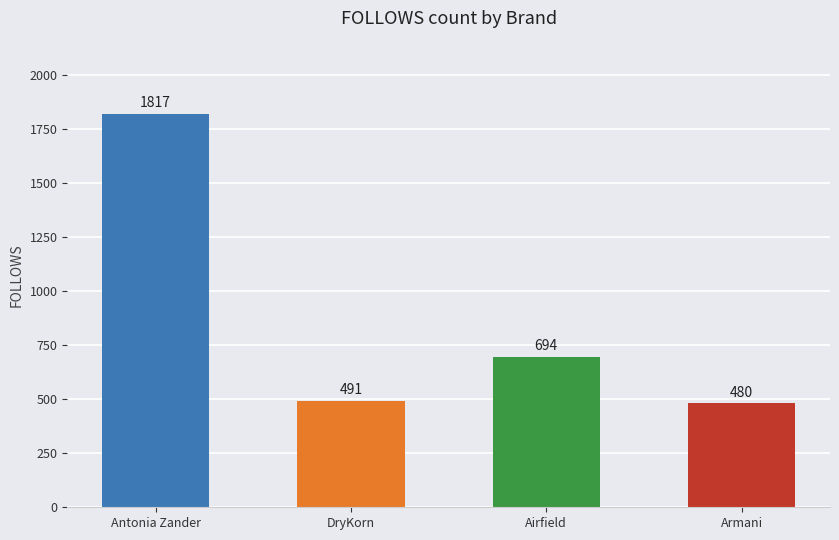

What is the smallest value displayed?

480